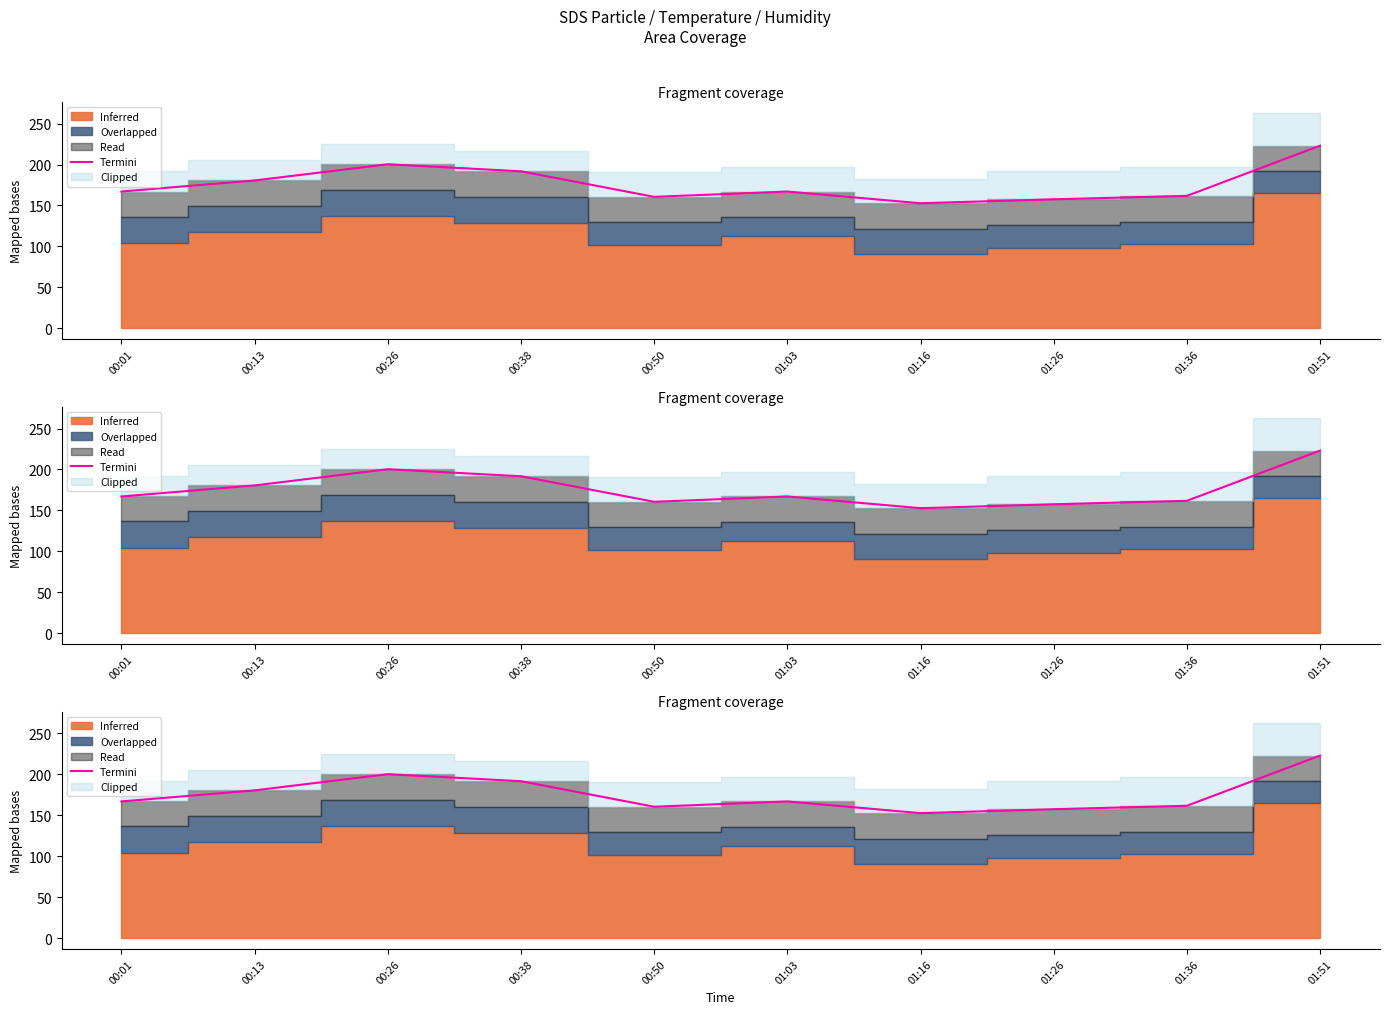

At which category does the chart reach its peak across all series?

01:51